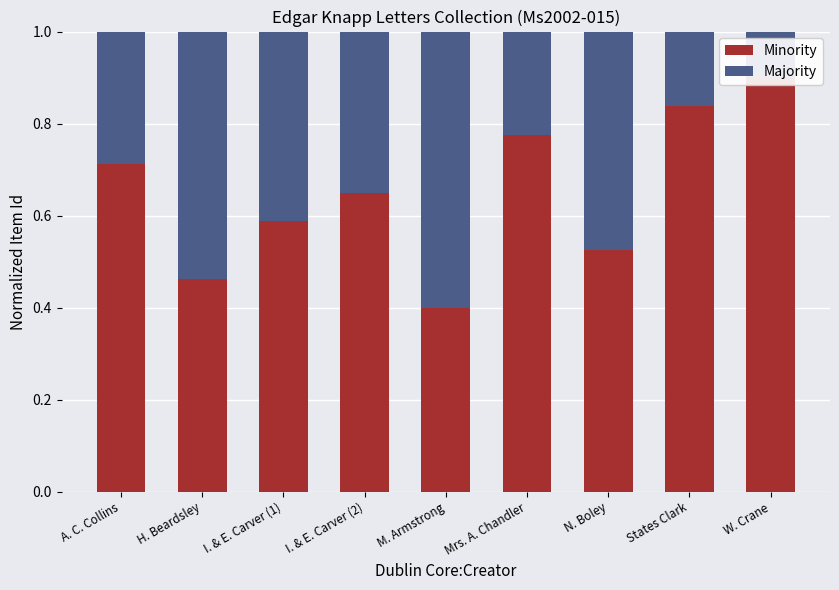

Where is Minority nearest to the value 0?

M. Armstrong